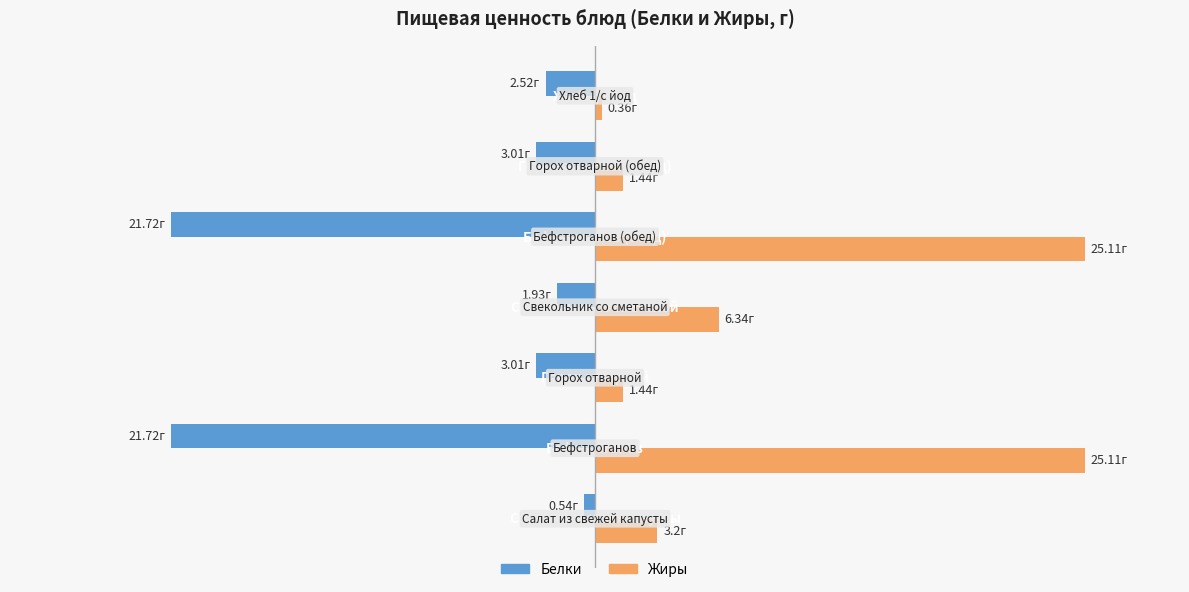

Which series changed the most between −10 and 20?

Белки